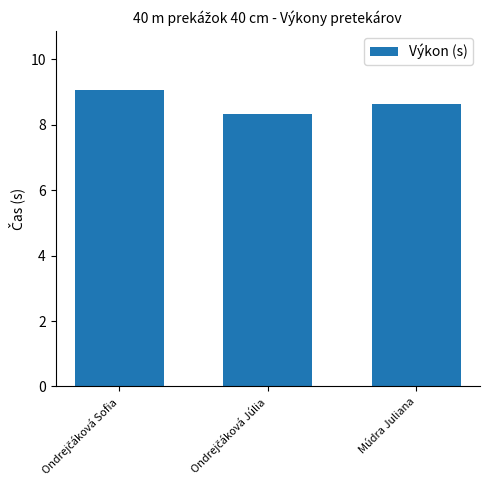

What position from the right is Múdra Juliana?

1